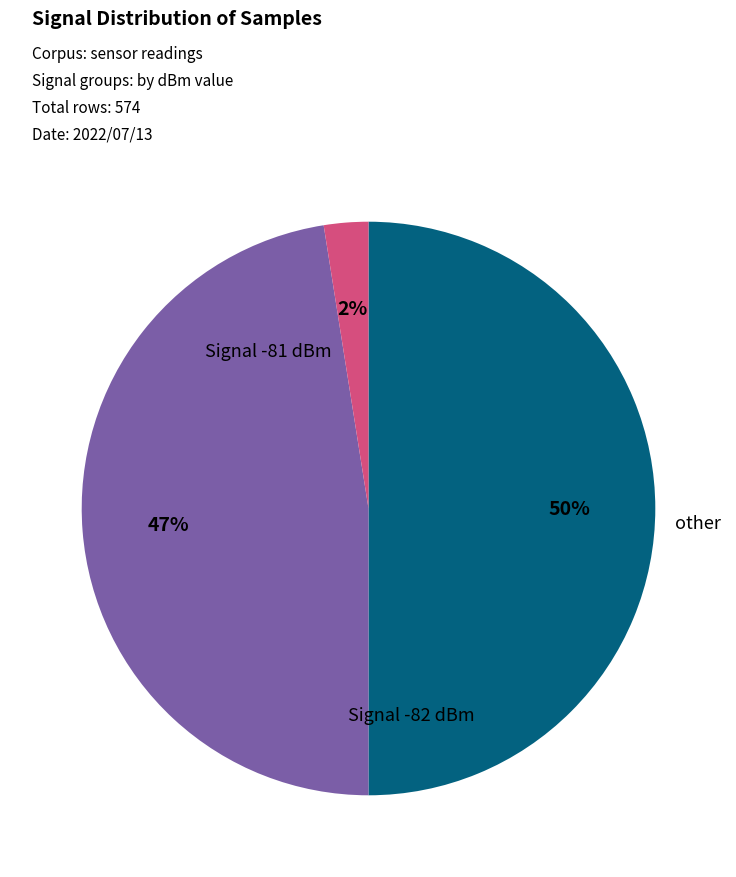

Count the number of slices in the pie.

3